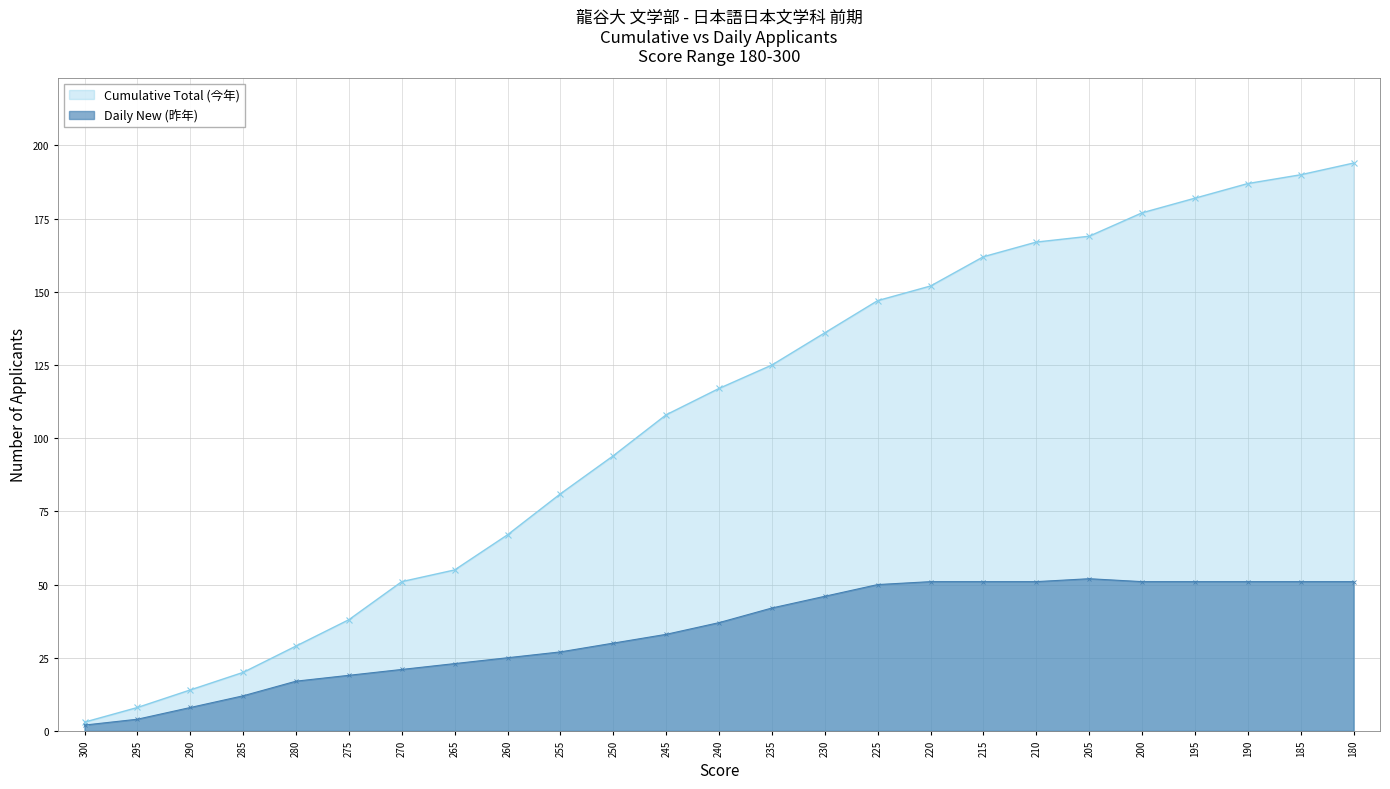

Does the chart have visible grid lines?

Yes